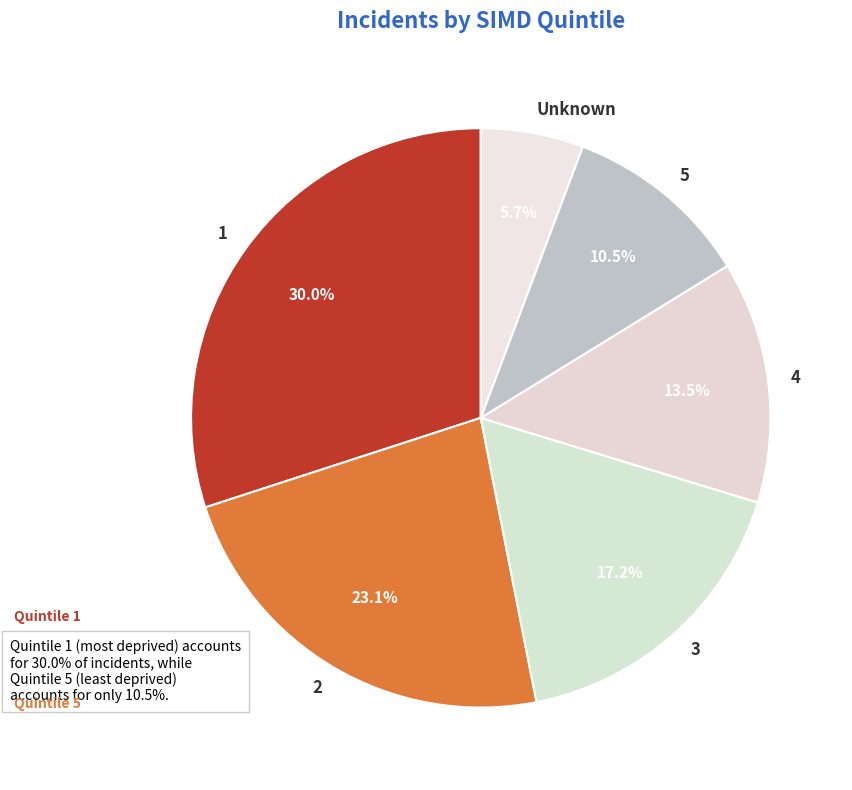

Is there any slice that represents more than half of the pie?

No